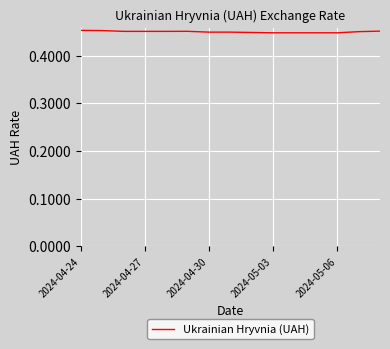

True or false: the data shows 0.3 at 2024-04-27.

False